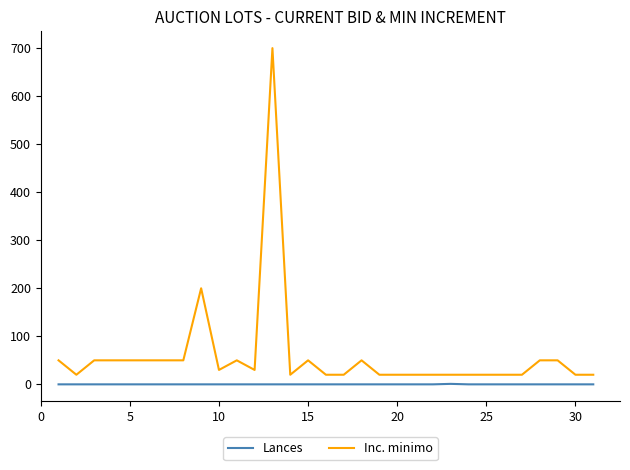

Which series has the widest spread of values?

Inc. minimo